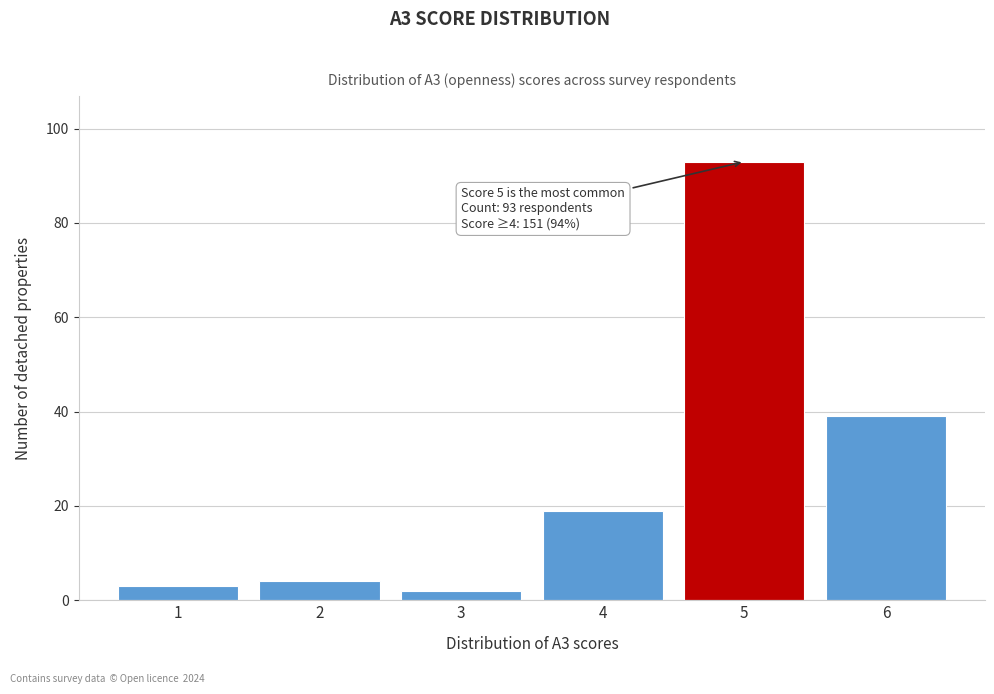

Reading right to left, list all the values displayed in this chart.

6=39	5=93	4=19	3=2	2=4	1=3